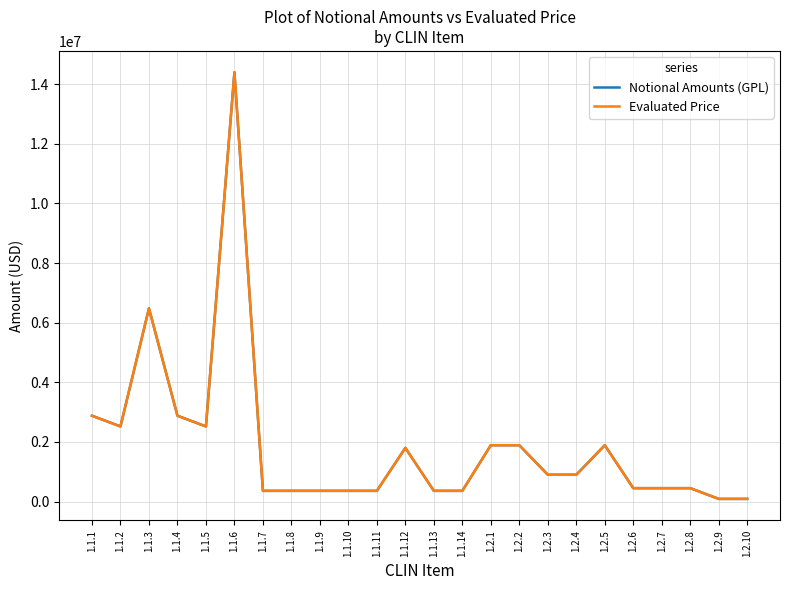

Does the chart have visible grid lines?

Yes